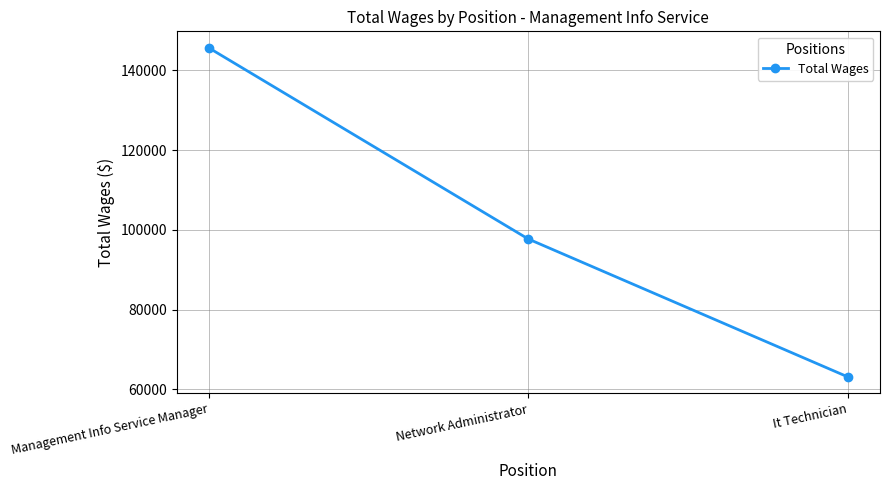

True or false: the data shows 82920 at Management Info Service Manager.

False